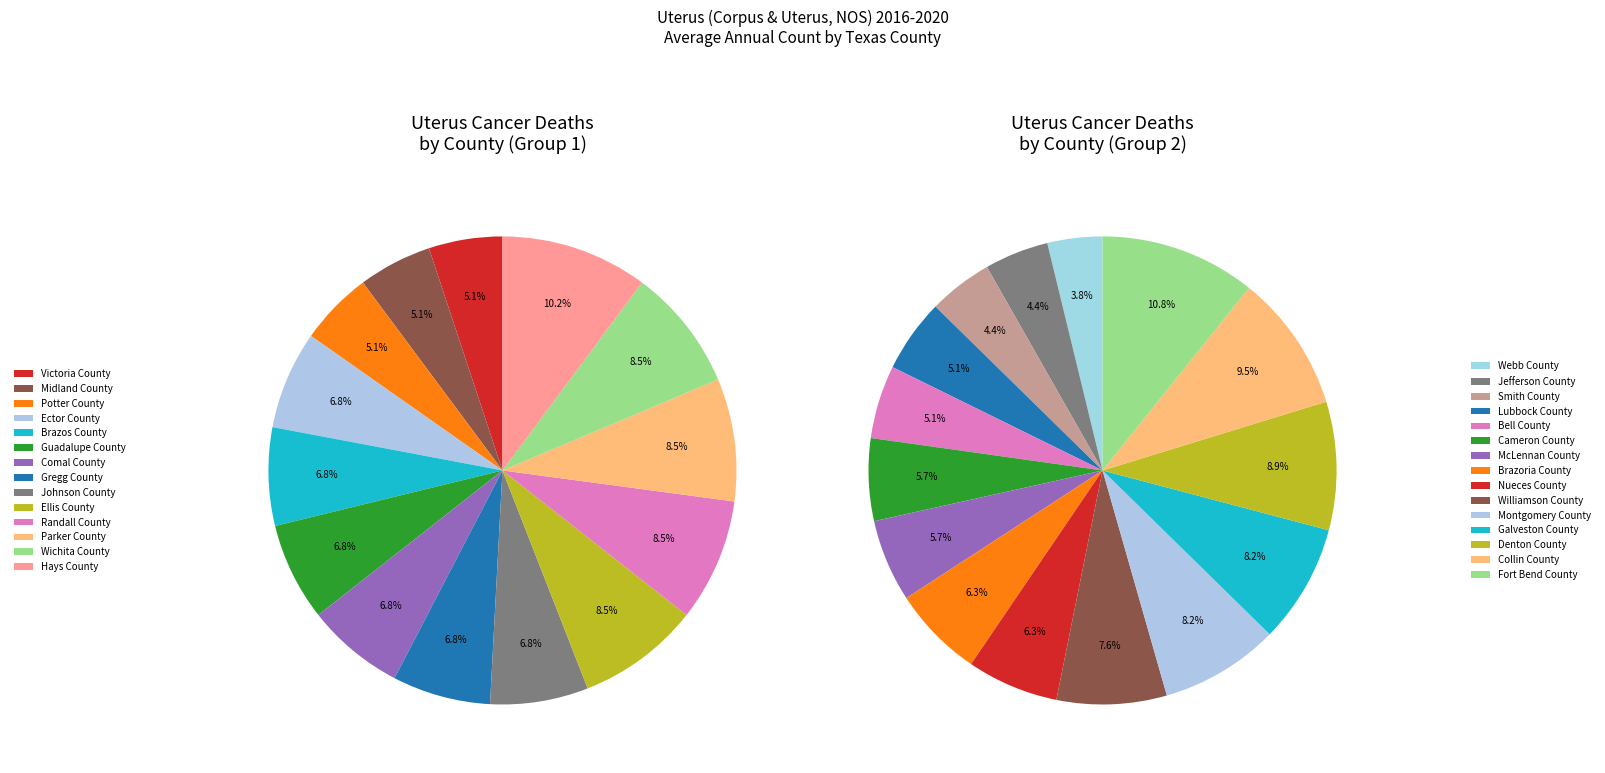

Does Wichita County account for over 50% of the chart?

No